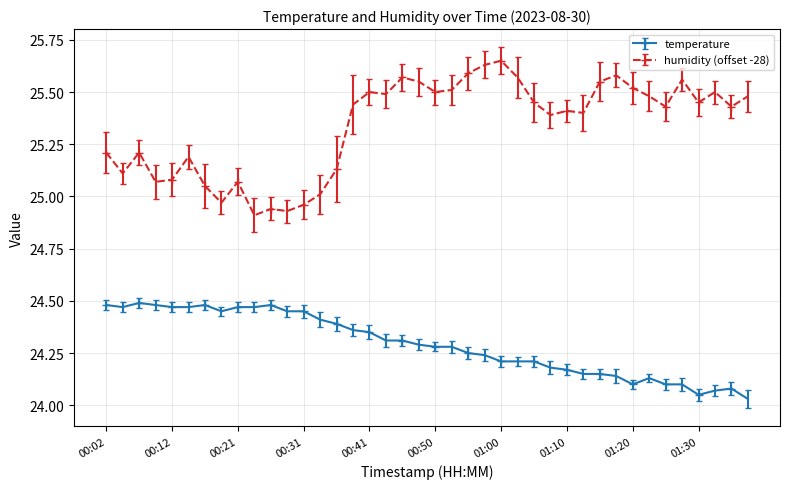

Rank the series by their average value, from lowest to highest.

temperature, humidity (offset -28)